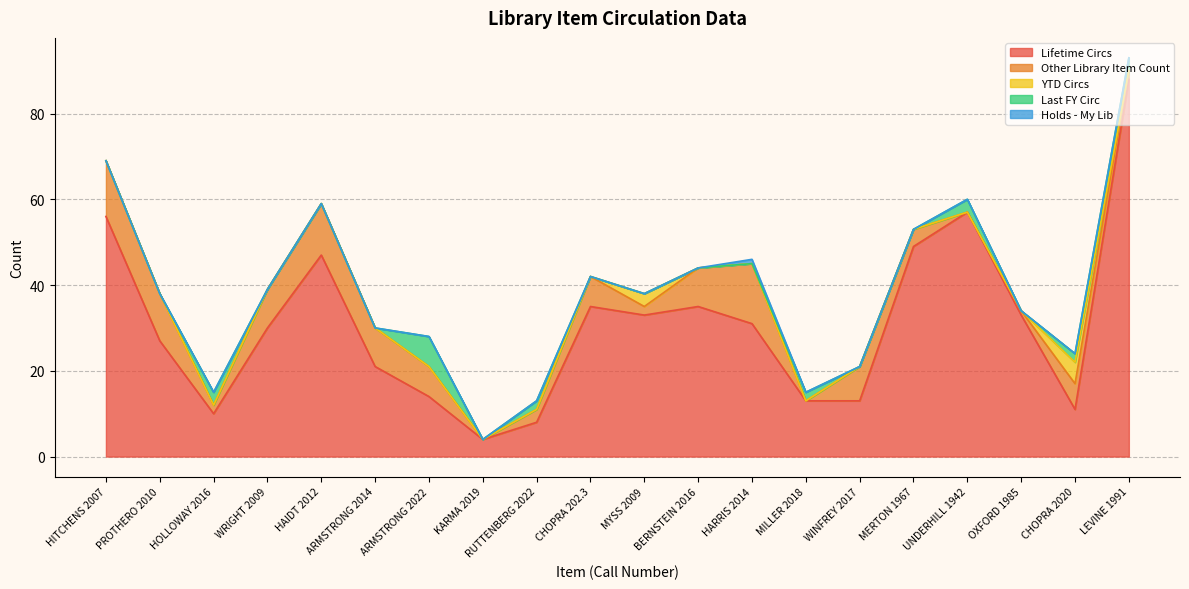

What is the label of the 2nd point from the right?

CHOPRA 2020